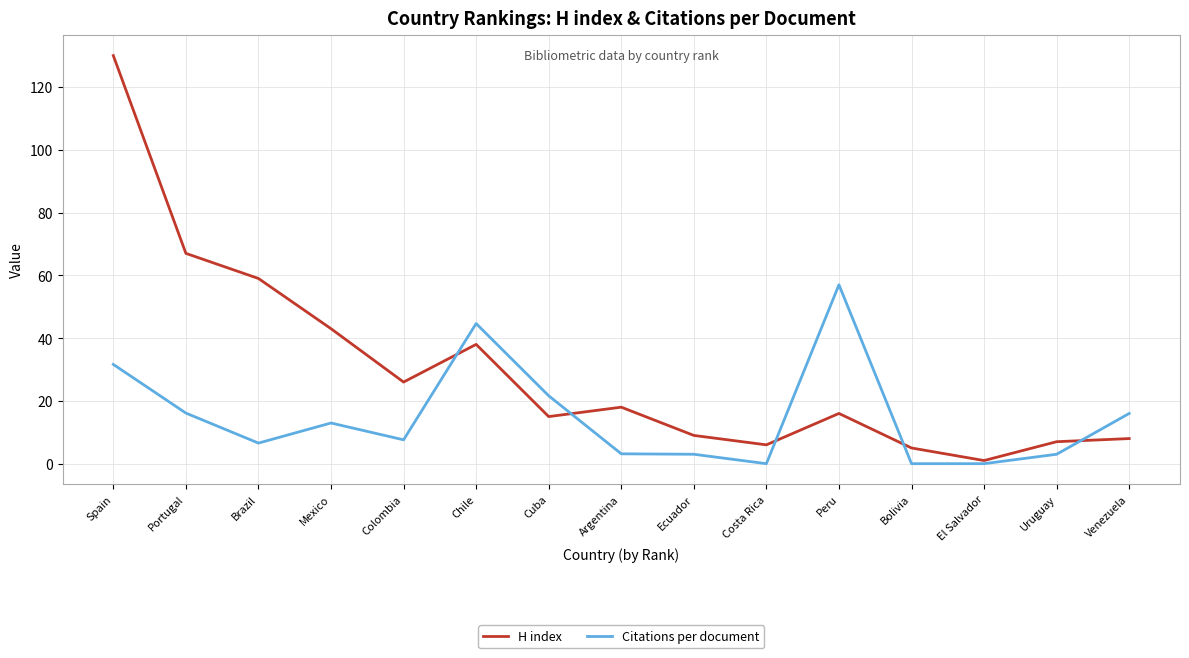

True or false: Citations per document has a value of 44.6 at Chile.

True